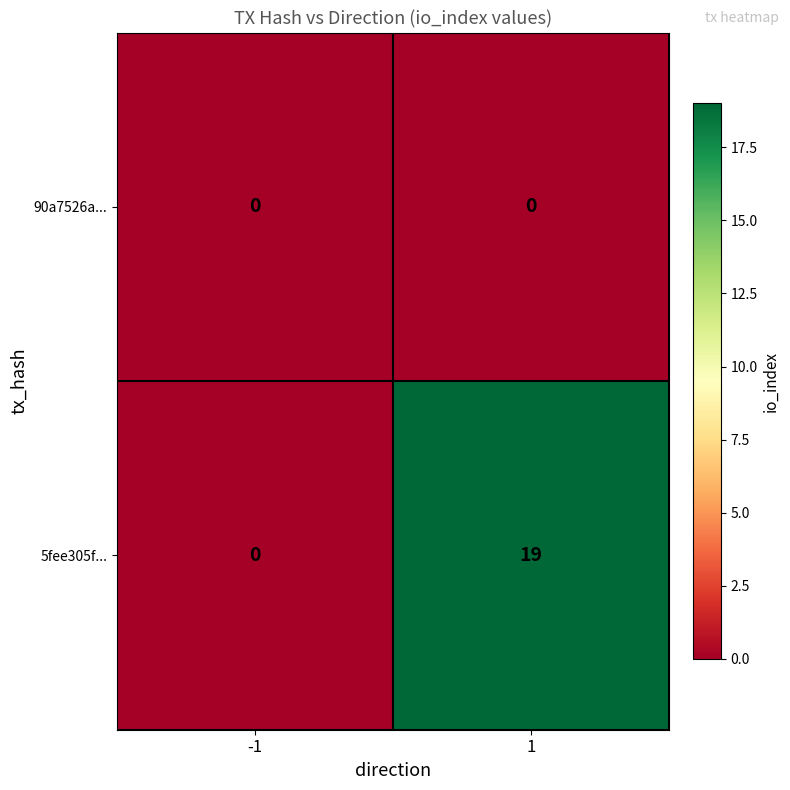

What is the spread (max minus min) of values at 1?

19